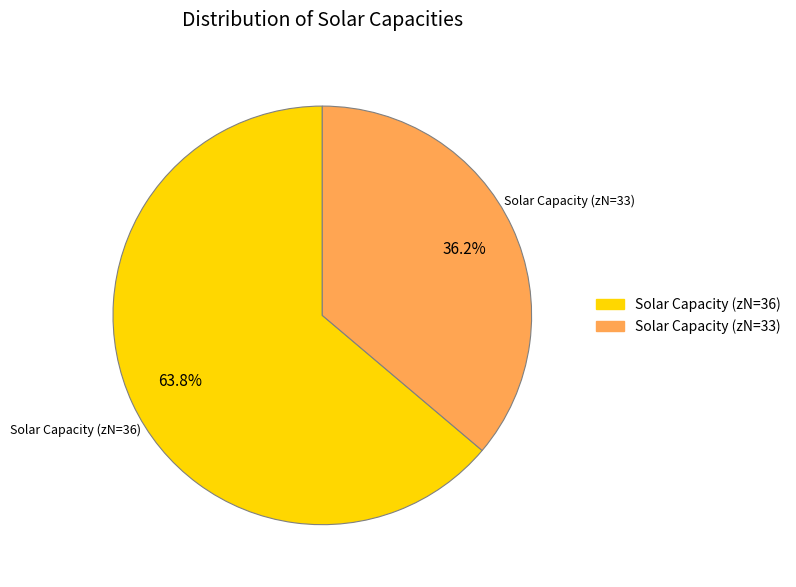

Rank the categories by value from lowest to highest.

Solar Capacity (zN=33), Solar Capacity (zN=36)